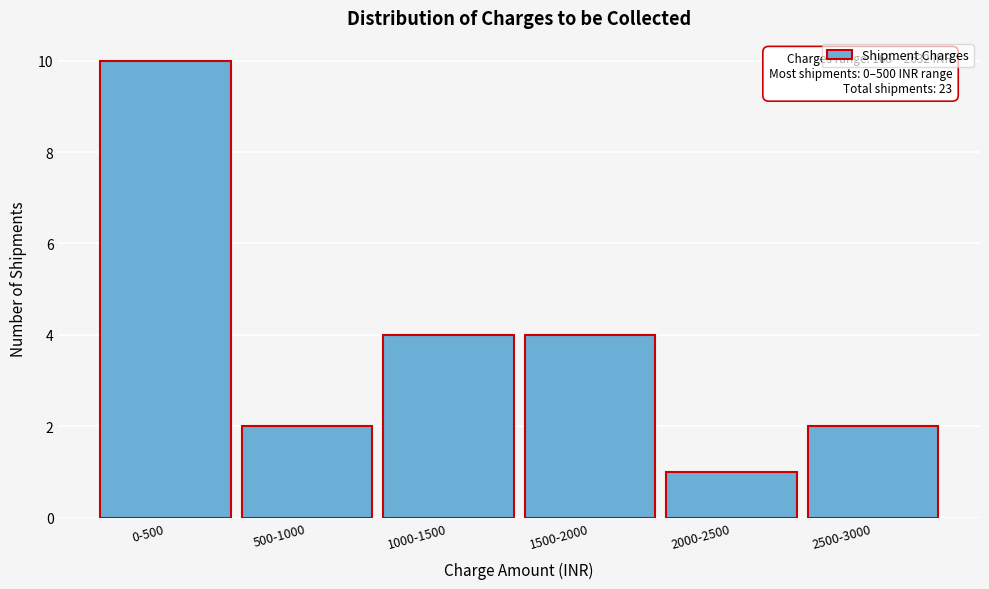

Reading left to right, extract all data points from this chart.

10	2	4	4	1	2